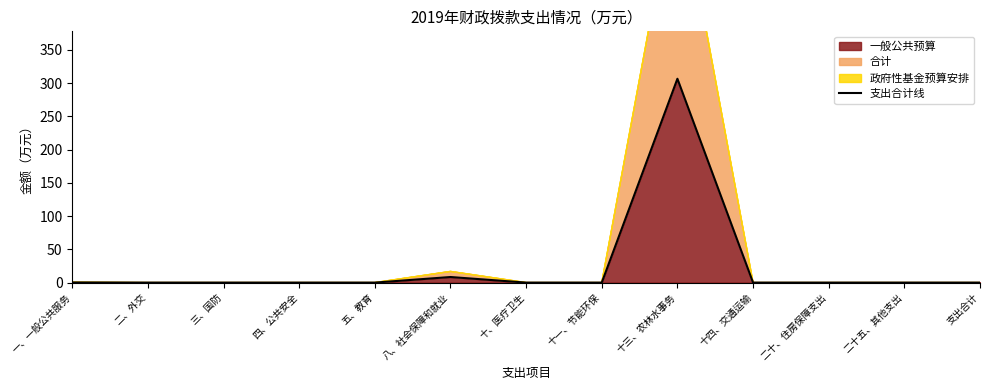

List the labels in order of value, largest first.

十三、农林水事务, 八、社会保障和就业, 一、一般公共服务, 二、外交, 三、国防, 四、公共安全, 五、教育, 十、医疗卫生, 十一、节能环保, 十四、交通运输, 二十、住房保障支出, 二十五、其他支出, 支出合计